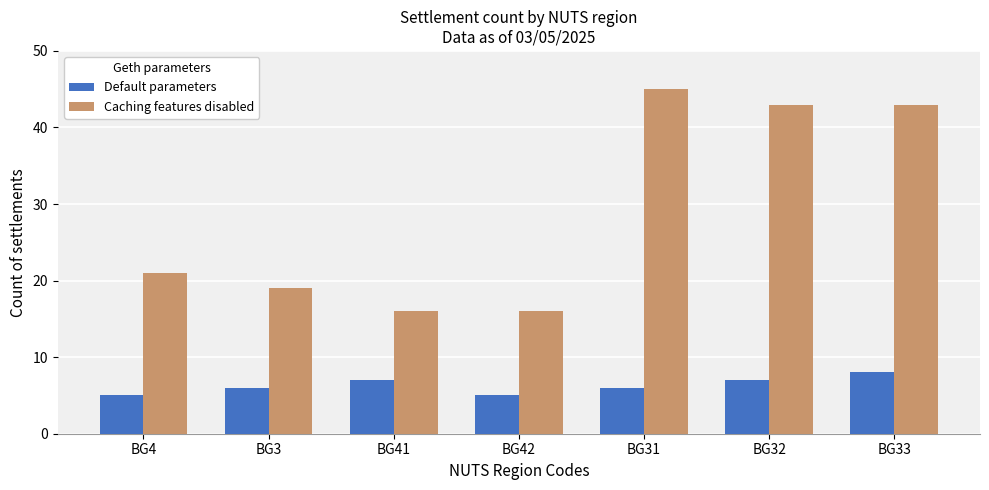

What is the sum of all Caching features disabled values?

203